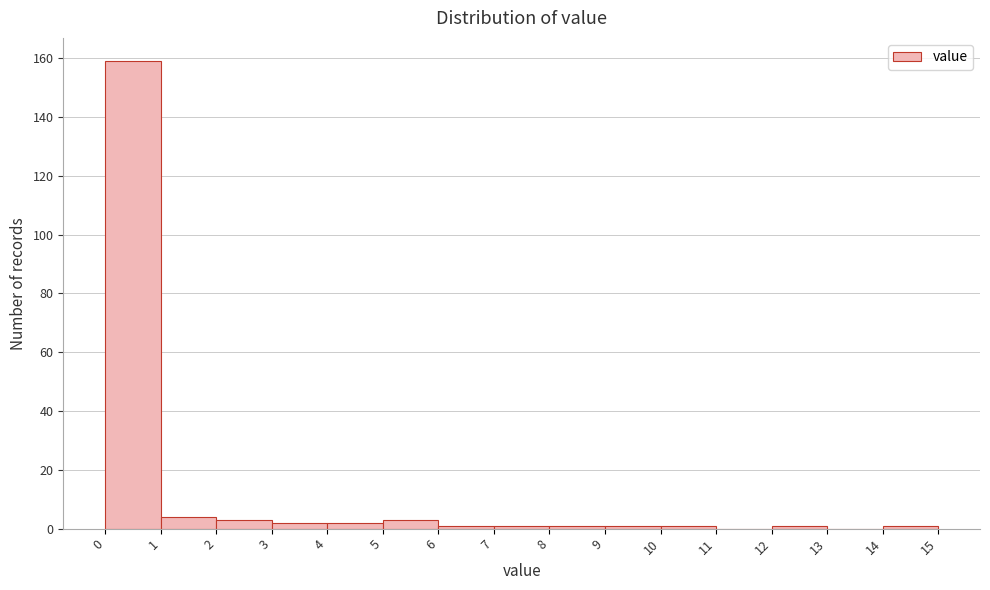

Reading left to right, transcribe this chart: for each bar, give the range it covers on the x-axis and its height. The values are not printed on the chart, so give them approximately, as read against the axis.

0 to 1: 160
1 to 2: 4
2 to 3: 4
3 to 4: 2
4 to 5: 2
5 to 6: 4
6 to 7: under 2
7 to 8: under 2
8 to 9: under 2
9 to 10: under 2
10 to 11: under 2
11 to 12: 0
12 to 13: under 2
13 to 14: 0
14 to 15: under 2